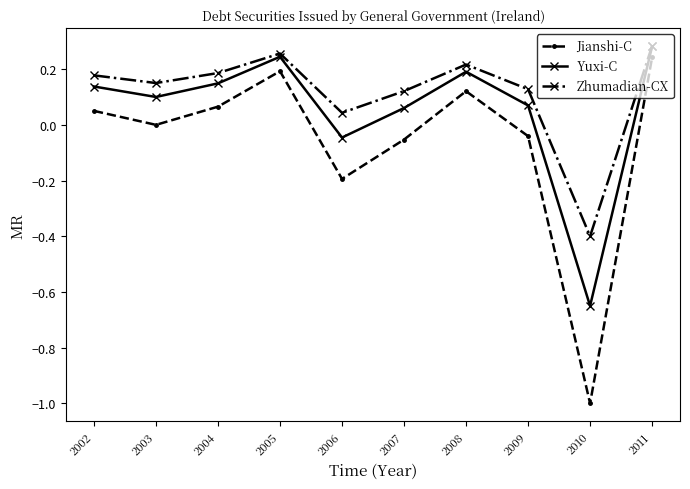

True or false: Jianshi-C and Zhumadian-CX cross at least once.

False